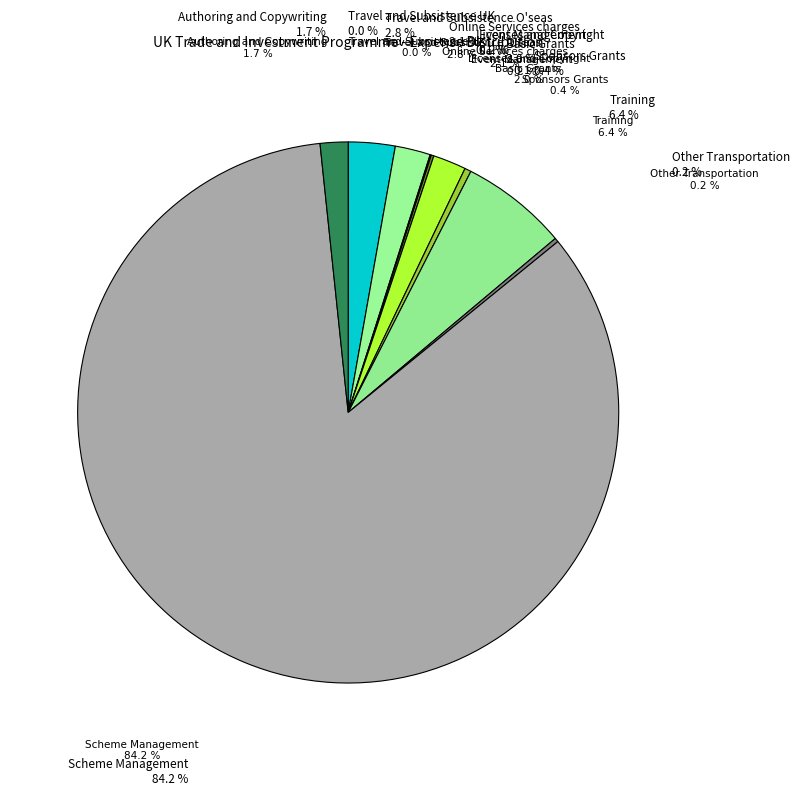

Which slice represents more than half of the pie?

Scheme Management